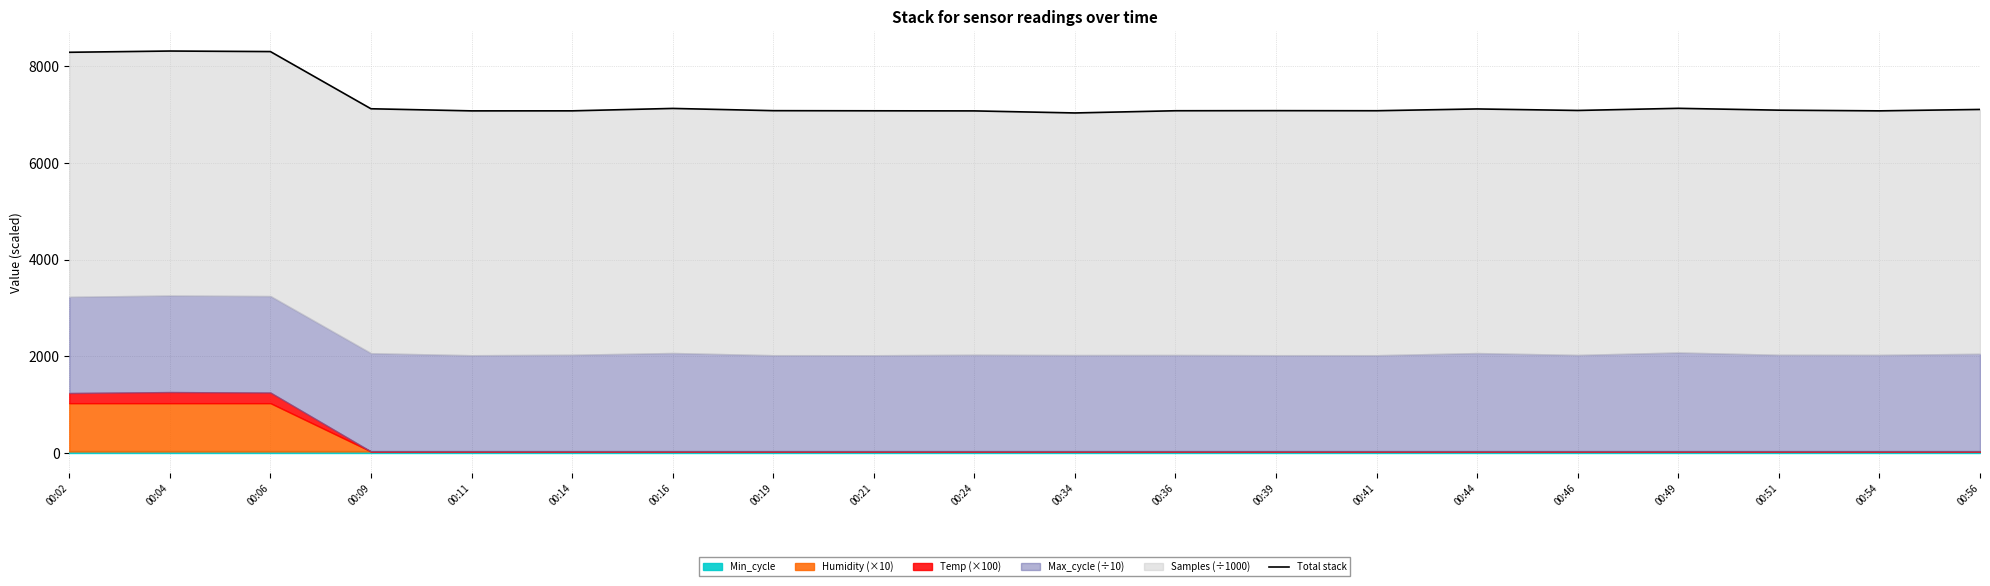

Which category has the highest value across all series?

00:04